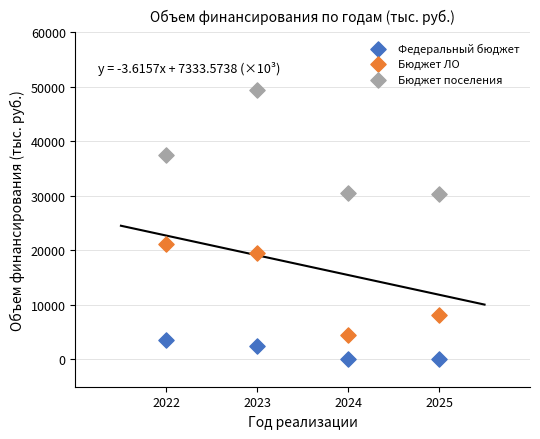

In the Федеральный бюджет series, what Y value is closest to 1828?

2512.0